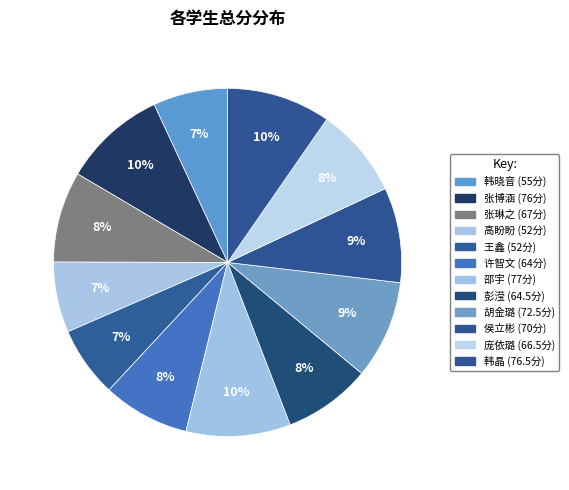

How many segments does this pie chart have?

12